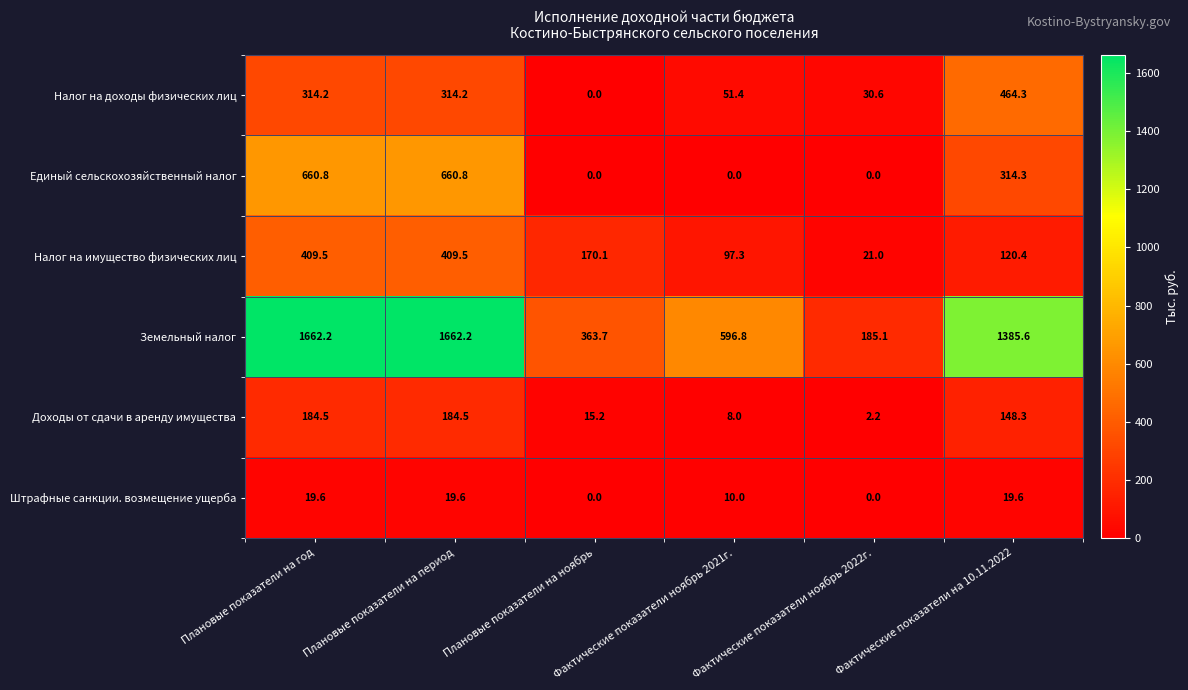

Which series changed the most between Плановые показатели на год and Фактические показатели ноябрь 2021г.?

Земельный налог